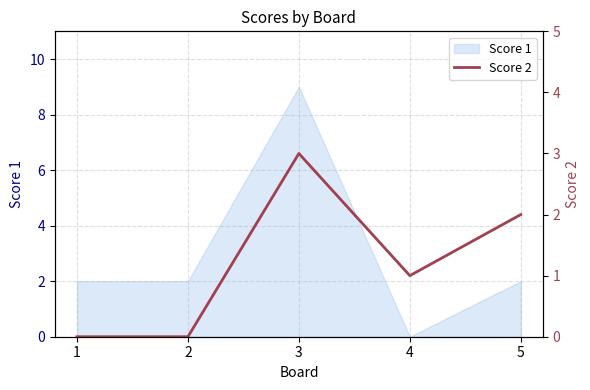

At which label does Score 1 reach its peak?

3